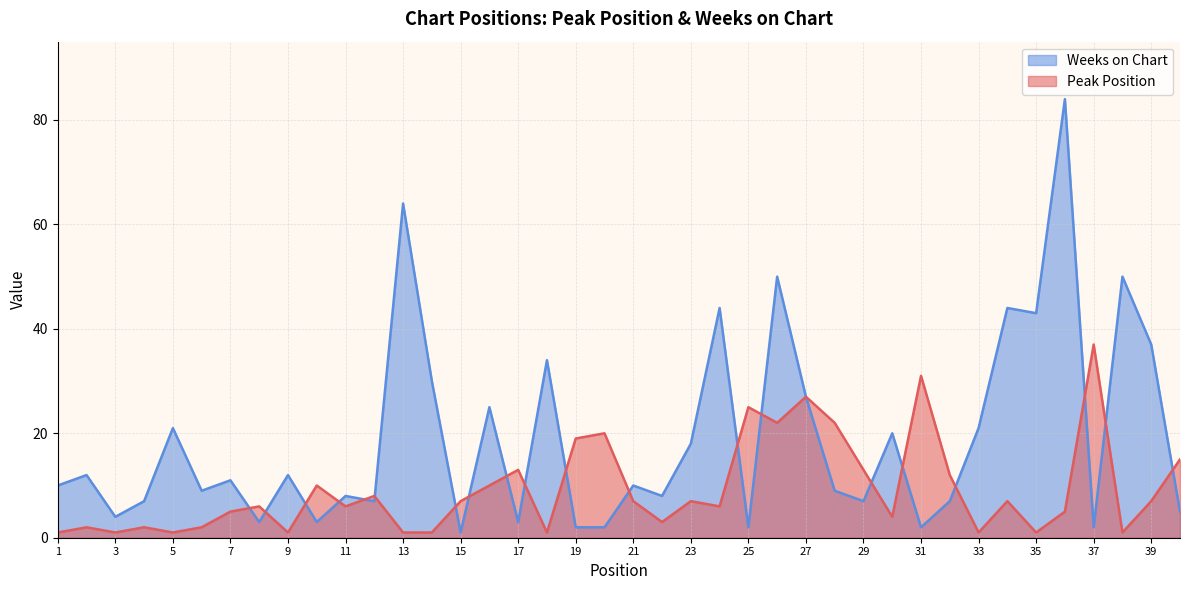

Reading left to right, list all the values displayed in this chart.

Peak Position: 1=1	2=2	3=1	4=2	5=1	6=2	7=5	8=6	9=1	10=10	11=6	12=8	13=1	14=1	15=7	16=10	17=13	18=1	19=19	20=20	21=7	22=3	23=7	24=6	25=25	26=22	27=27	28=22	29=13	30=4	31=31	32=12	33=1	34=7	35=1	36=5	37=37	38=1	39=7	40=15
Weeks on Chart: 1=10	2=12	3=4	4=7	5=21	6=9	7=11	8=3	9=12	10=3	11=8	12=7	13=64	14=30	15=1	16=25	17=3	18=34	19=2	20=2	21=10	22=8	23=18	24=44	25=2	26=50	27=27	28=9	29=7	30=20	31=2	32=7	33=21	34=44	35=43	36=84	37=2	38=50	39=37	40=5